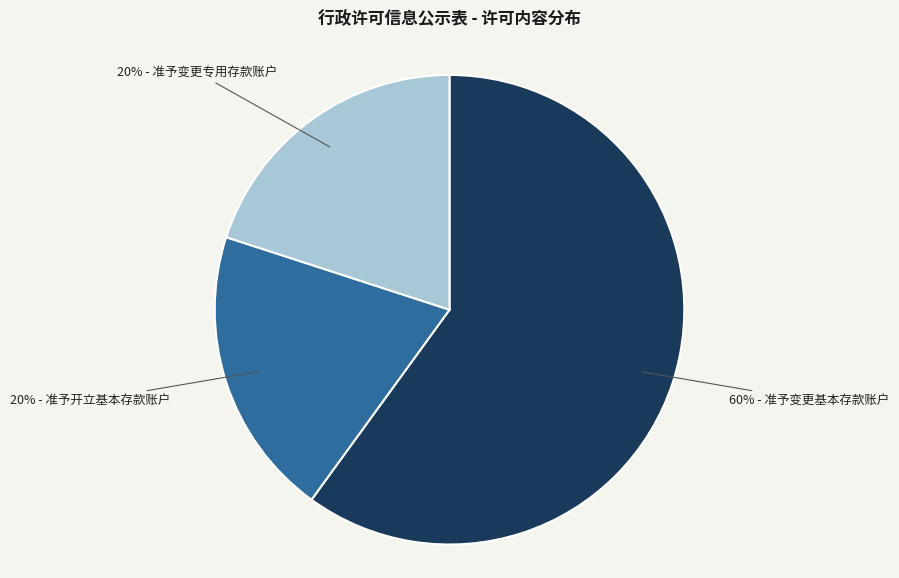

To the nearest percent, what is the average slice percentage?

33%